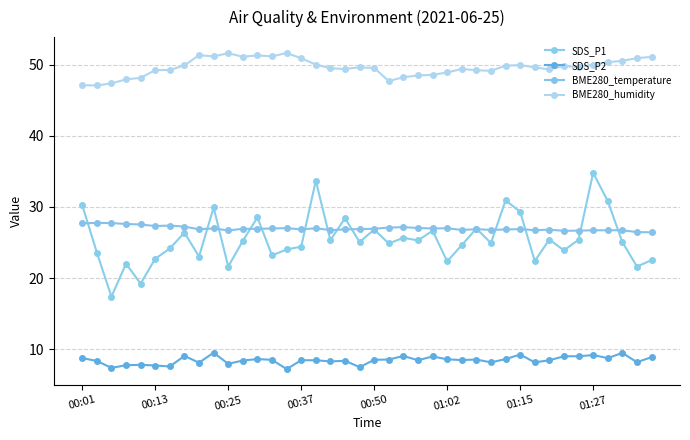

True or false: SDS_P2 and SDS_P1 cross at least once.

False